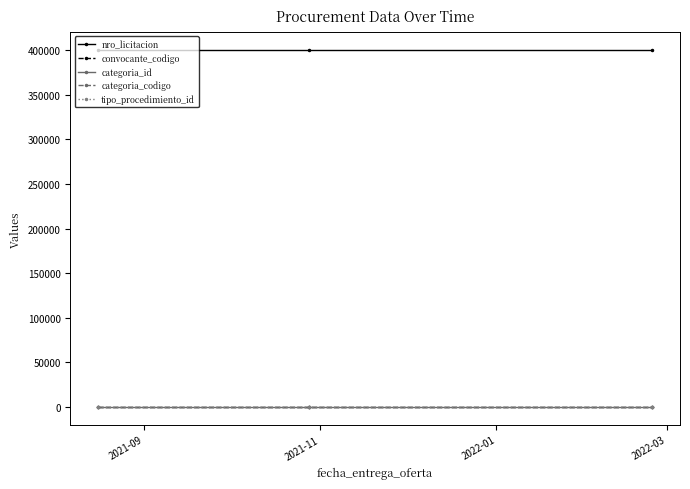

What is the value of the categoria_codigo point at the 2nd from the left?

2